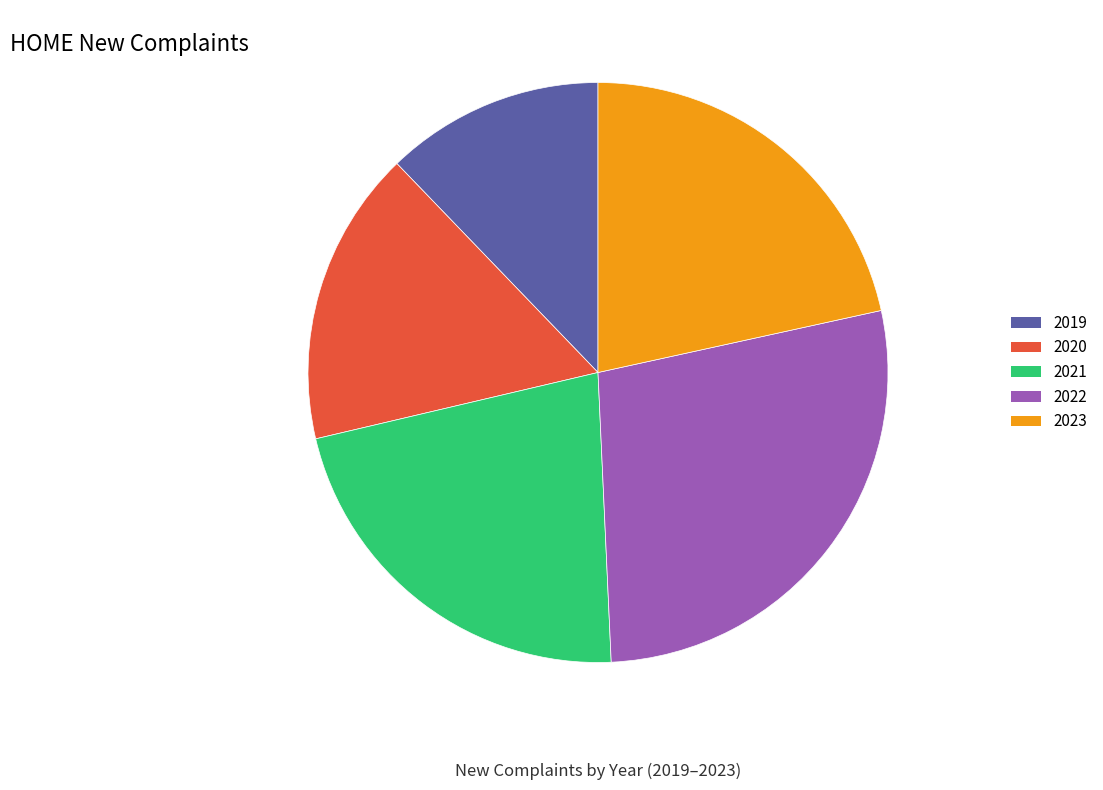

Is the sum of 2022 and 2019 greater than half?

No